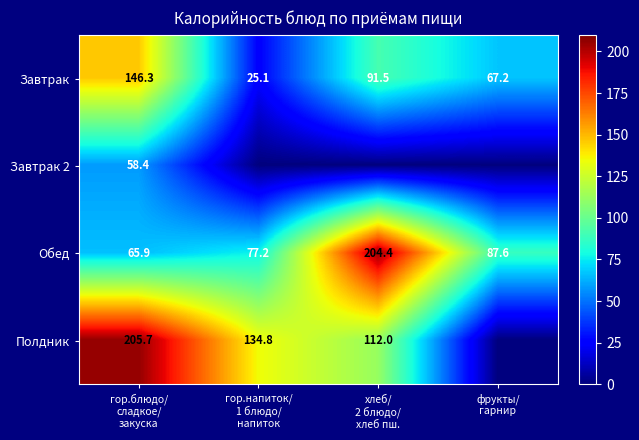

What is the average value of the Завтрак series?

82.5